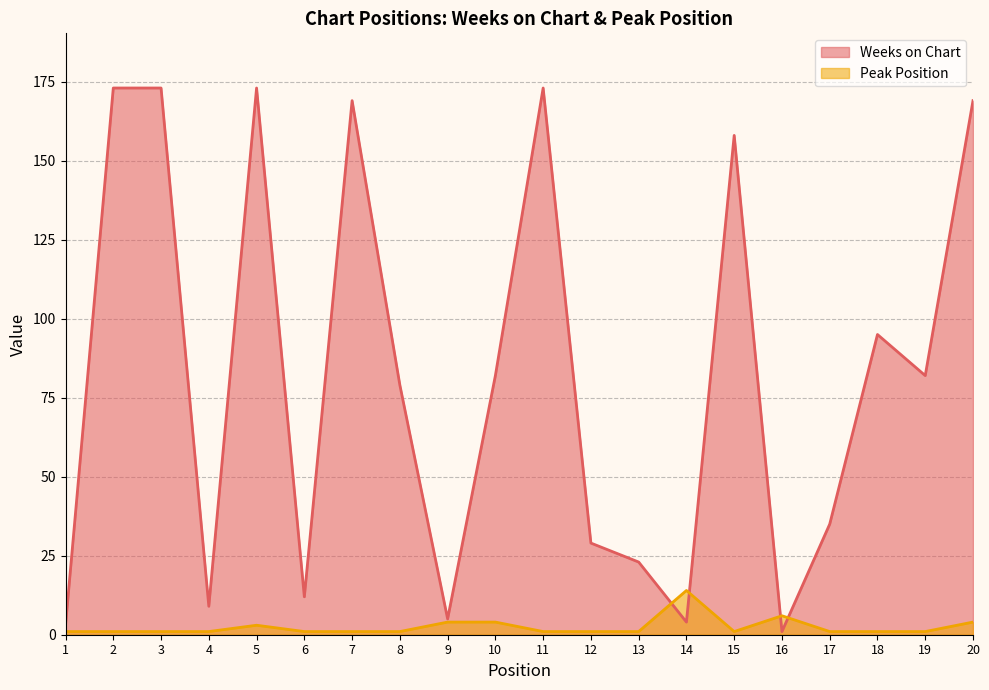

After their last crossing, which series has the higher values: Peak Position or Weeks on Chart?

Weeks on Chart